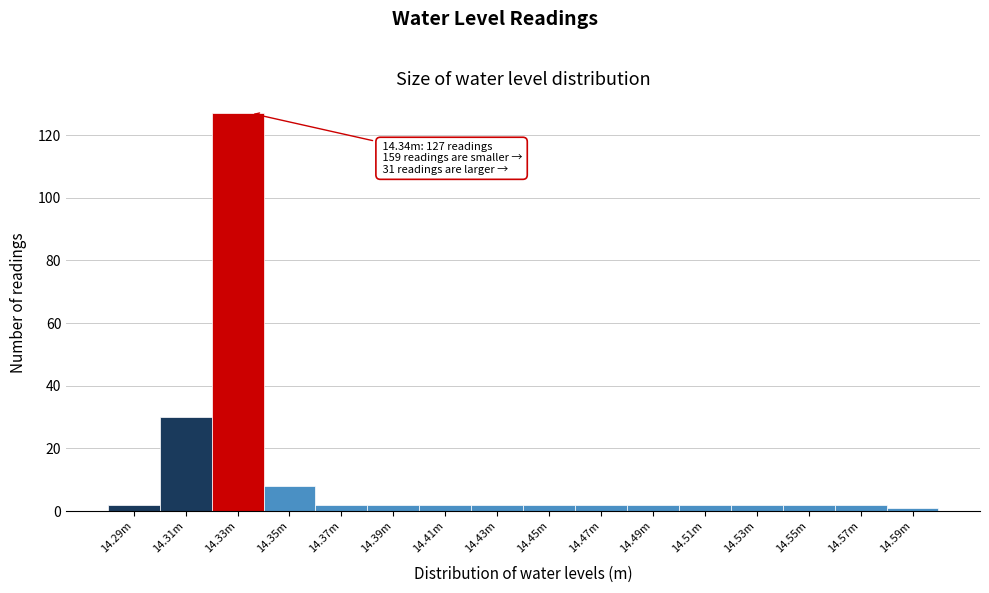

Reading left to right, what are all the values shown in this chart?

14.29m=2	14.31m=30	14.33m=127	14.35m=8	14.37m=2	14.39m=2	14.41m=2	14.43m=2	14.45m=2	14.47m=2	14.49m=2	14.51m=2	14.53m=2	14.55m=2	14.57m=2	14.59m=1